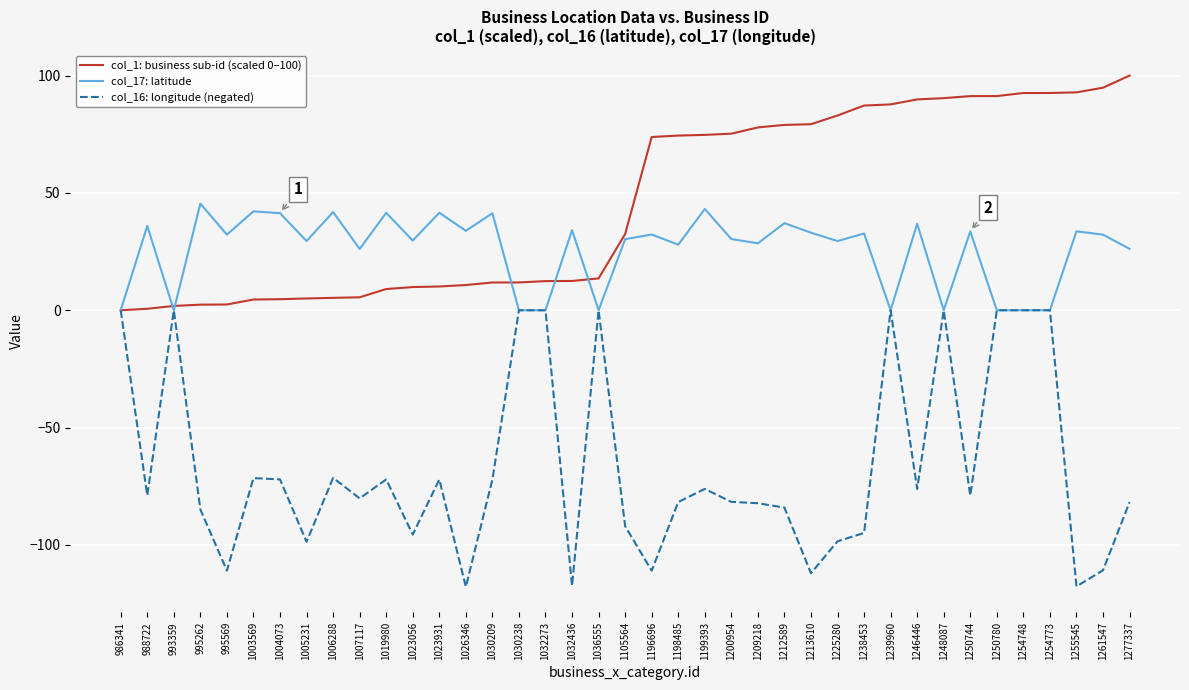

Which series ends up on top after the final intersection of col_17: latitude and col_1: business sub-id (scaled 0–100)?

col_1: business sub-id (scaled 0–100)